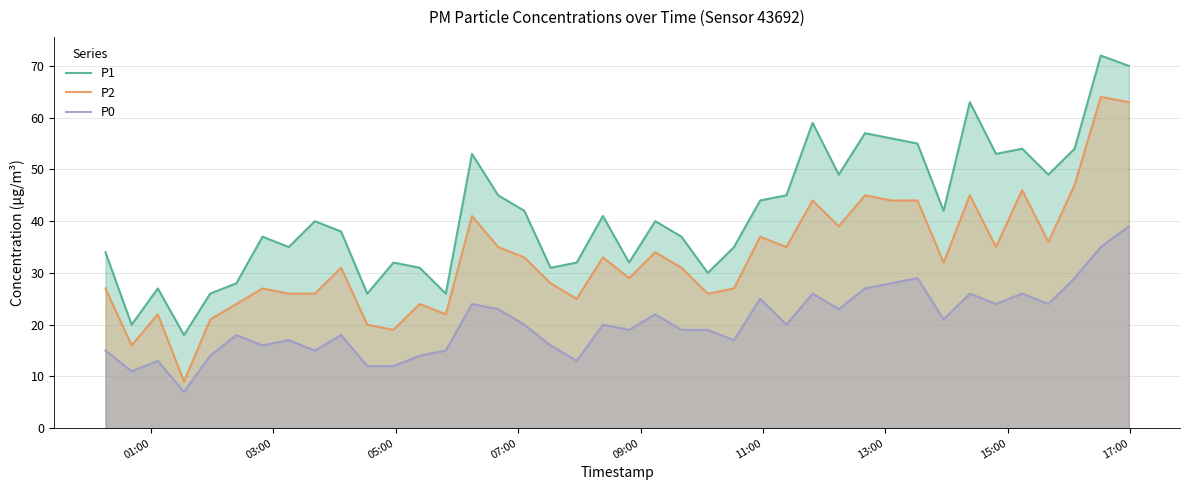

What are all the series names shown in the legend?

P1, P2, P0